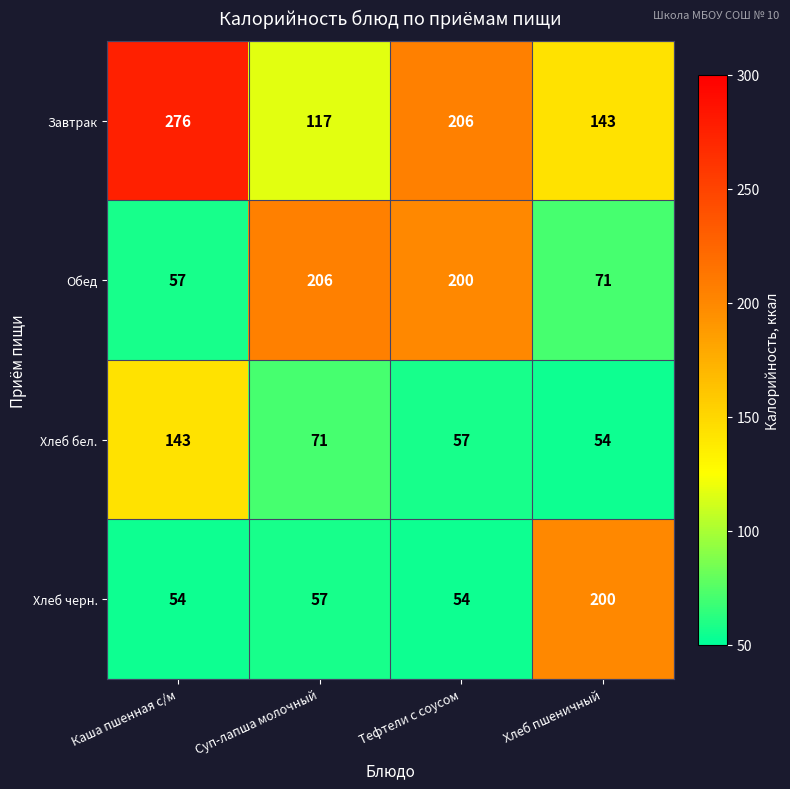

How many data points does each series have?

4